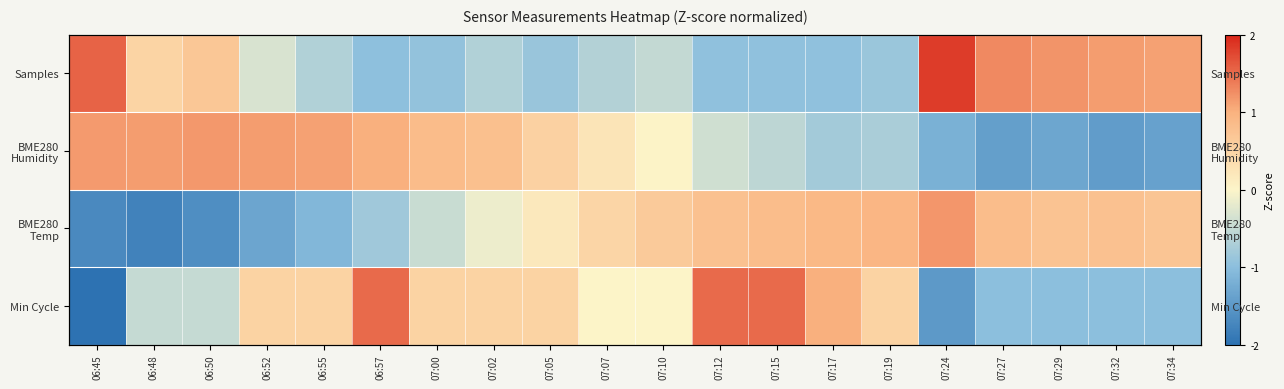

Which series has the widest spread of values?

Min Cycle